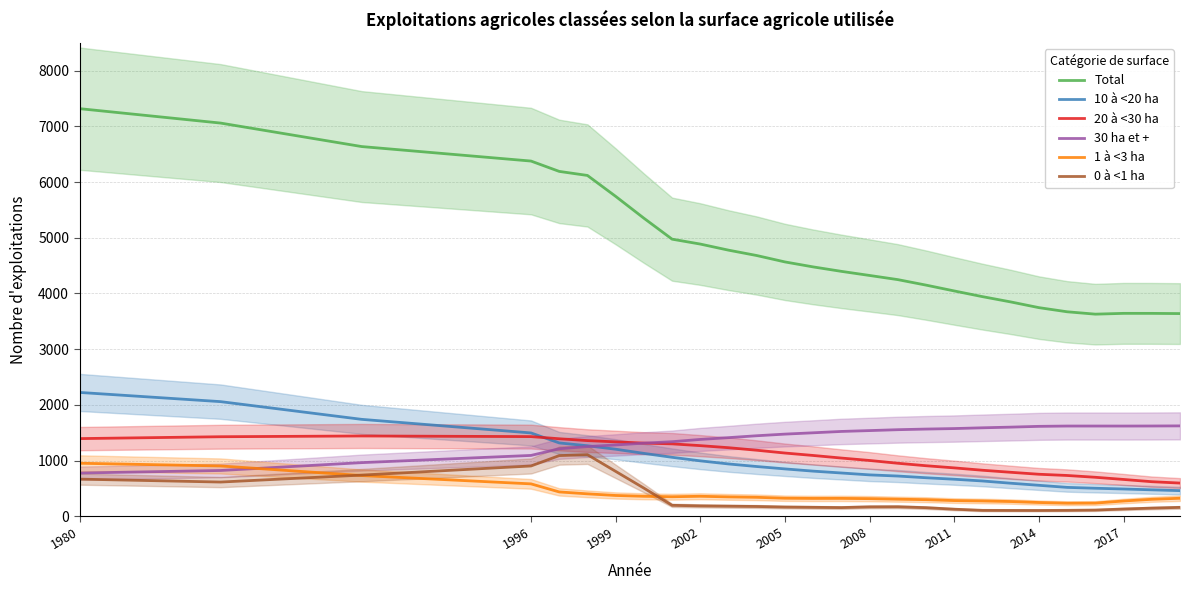

What is the highest value of the 20 à <30 ha series?

1440.7